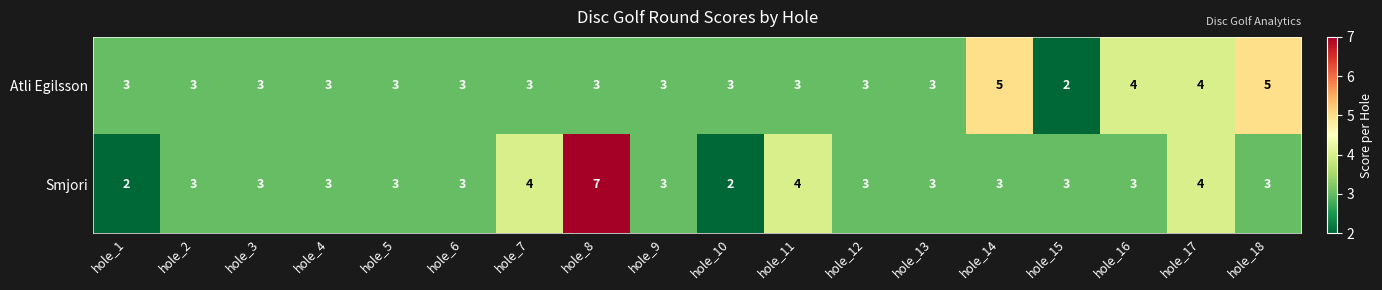

Count the Atli Egilsson values in the range 3 to 4.

15